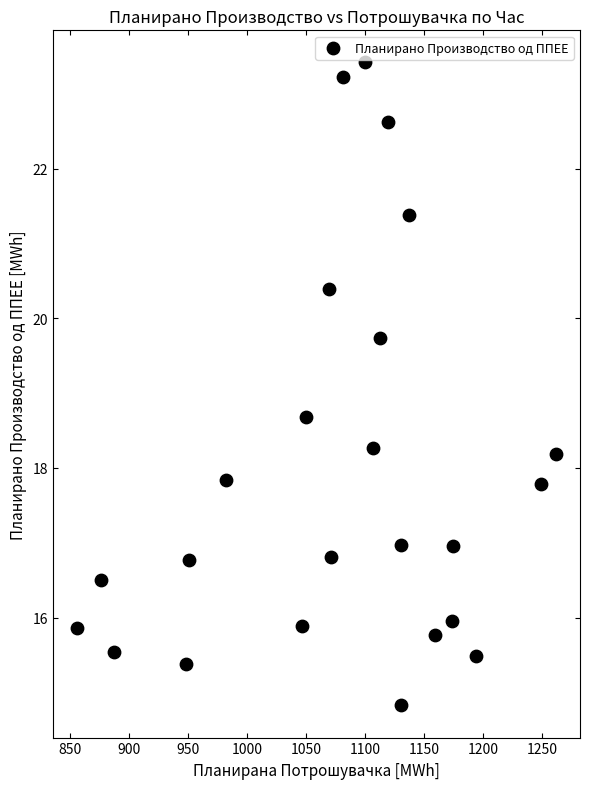

What is the range of X values (max minus min)?

406.0